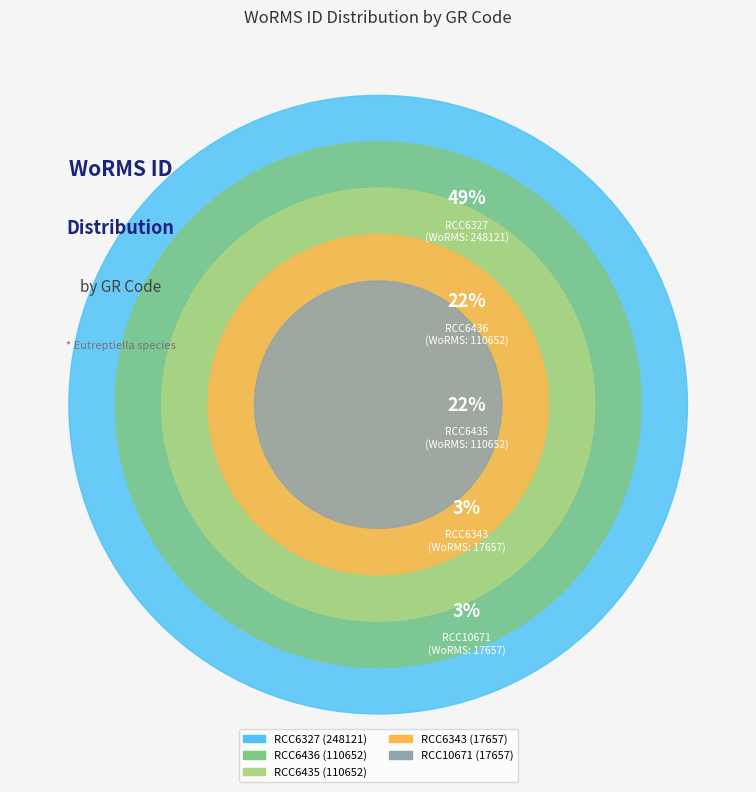

Does RCC6327 represent more than half of the total?

No